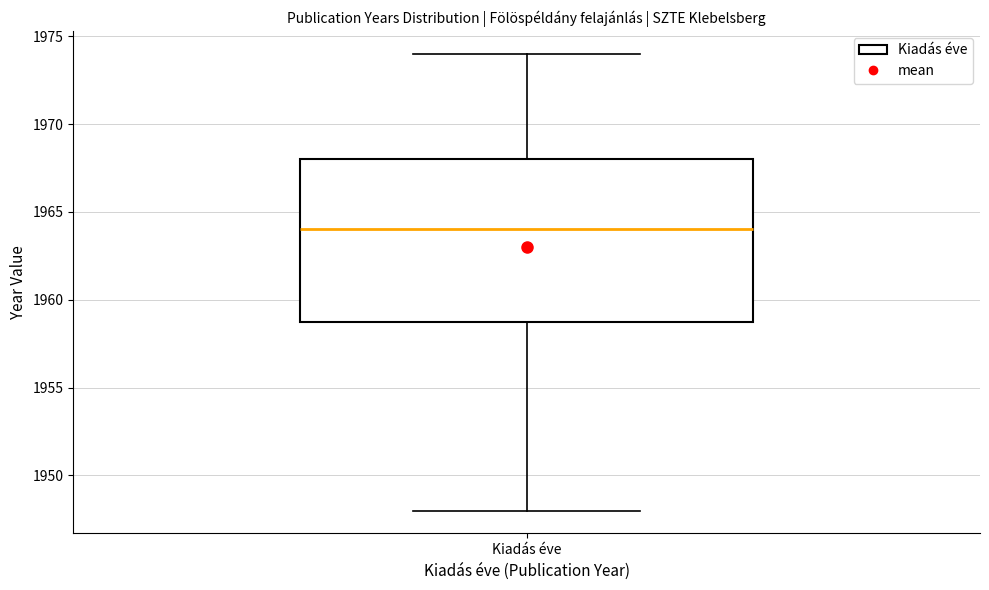

Where is the upper edge of the box for Kiadás éve on the y-axis? The values are not printed on the chart, so give them approximately, as read against the axis.

1968